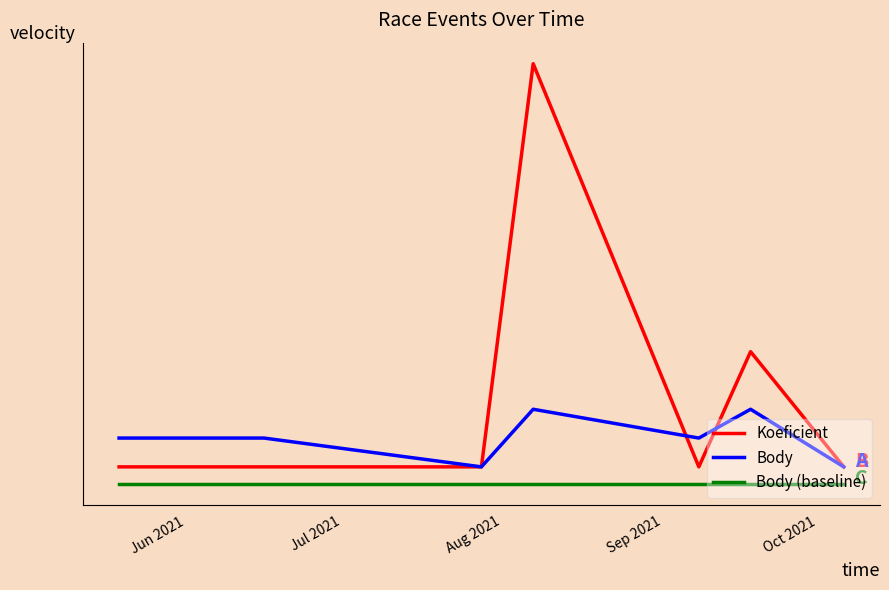

What is the average value of the Body series?

1.5